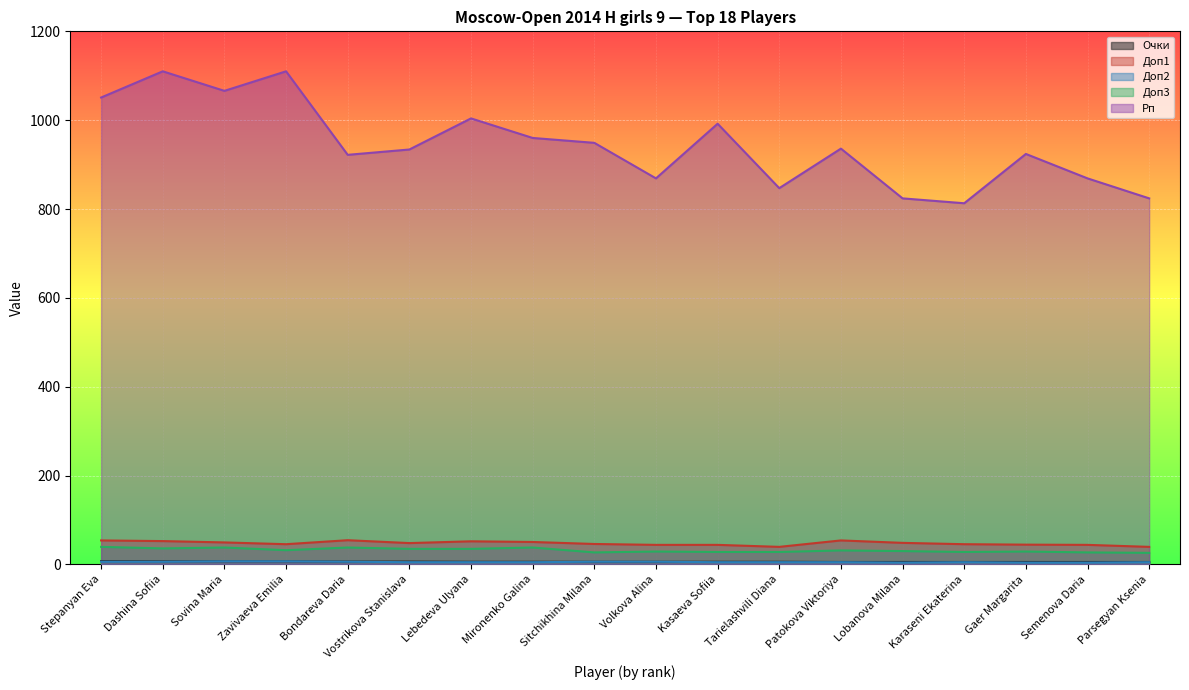

What is the label of the 10th point from the left?

Volkova Alina